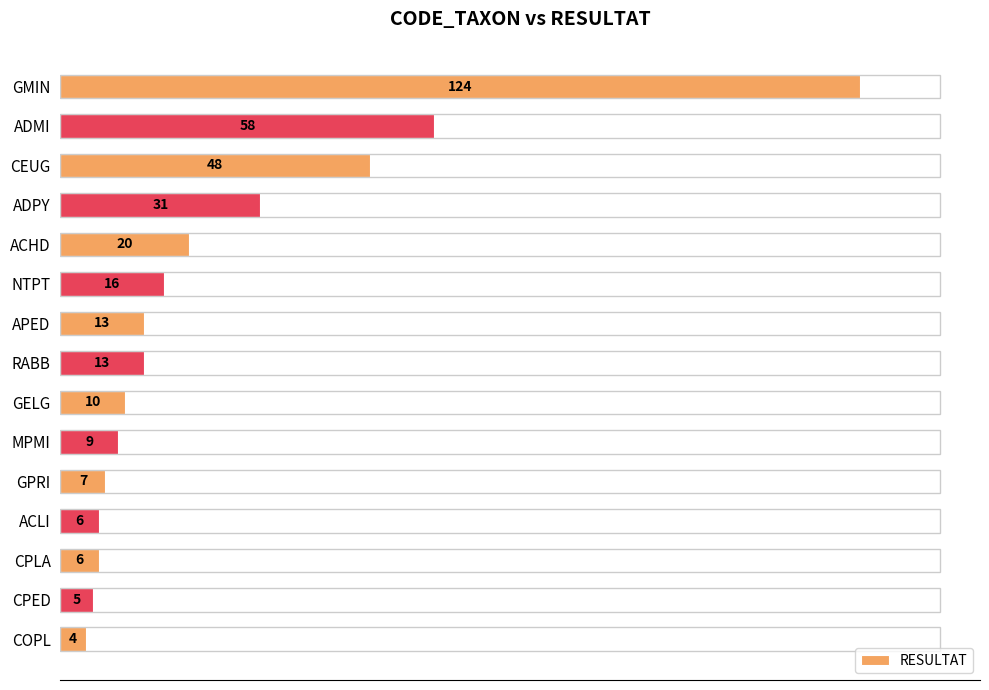

What is the label of the 3rd bar from the top?

CEUG